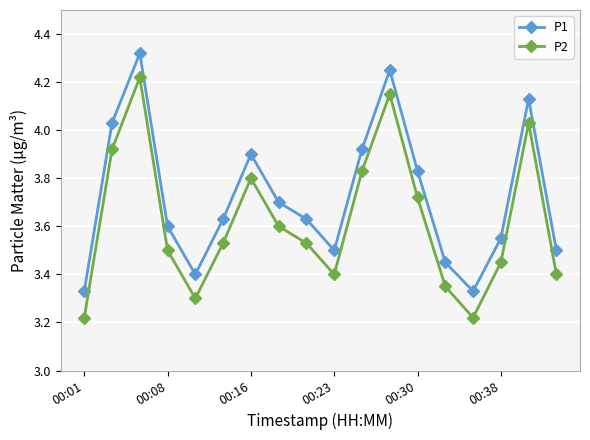

Which series has the largest total across all categories?

P1